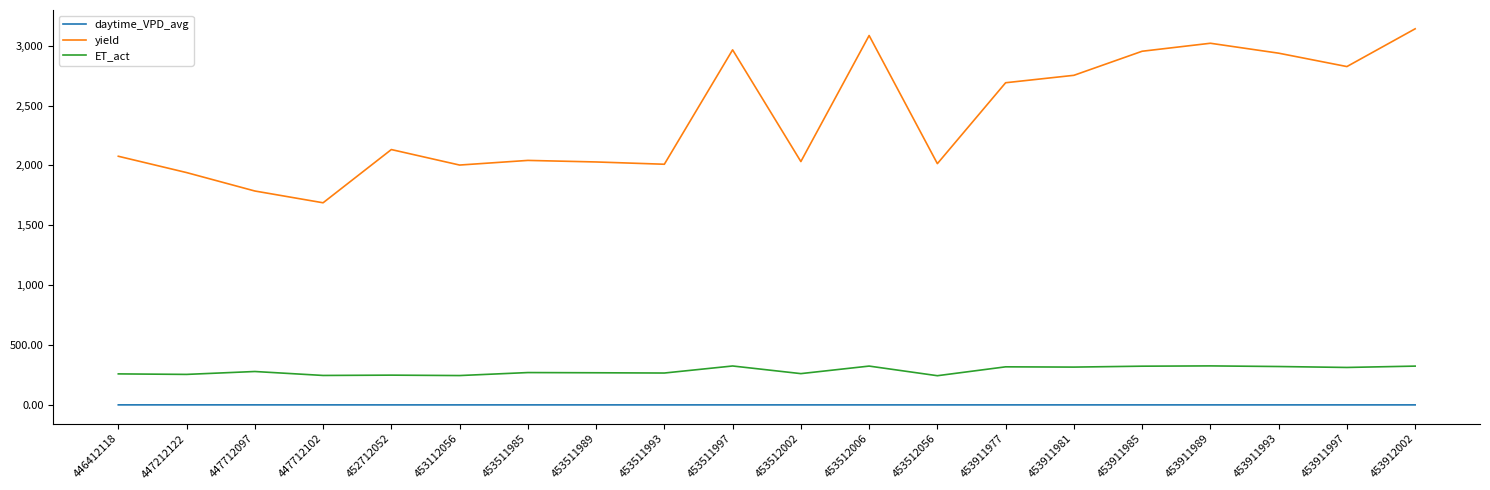

What is the minimum value for daytime_VPD_avg?

0.7